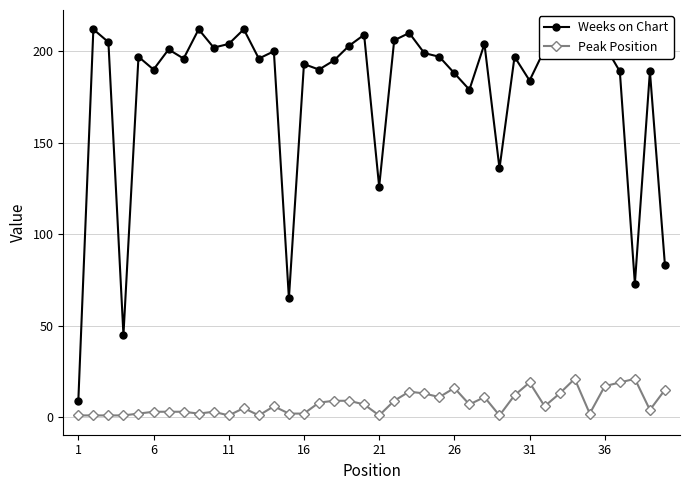

Rank the series by their maximum value, from highest to lowest.

Weeks on Chart, Peak Position